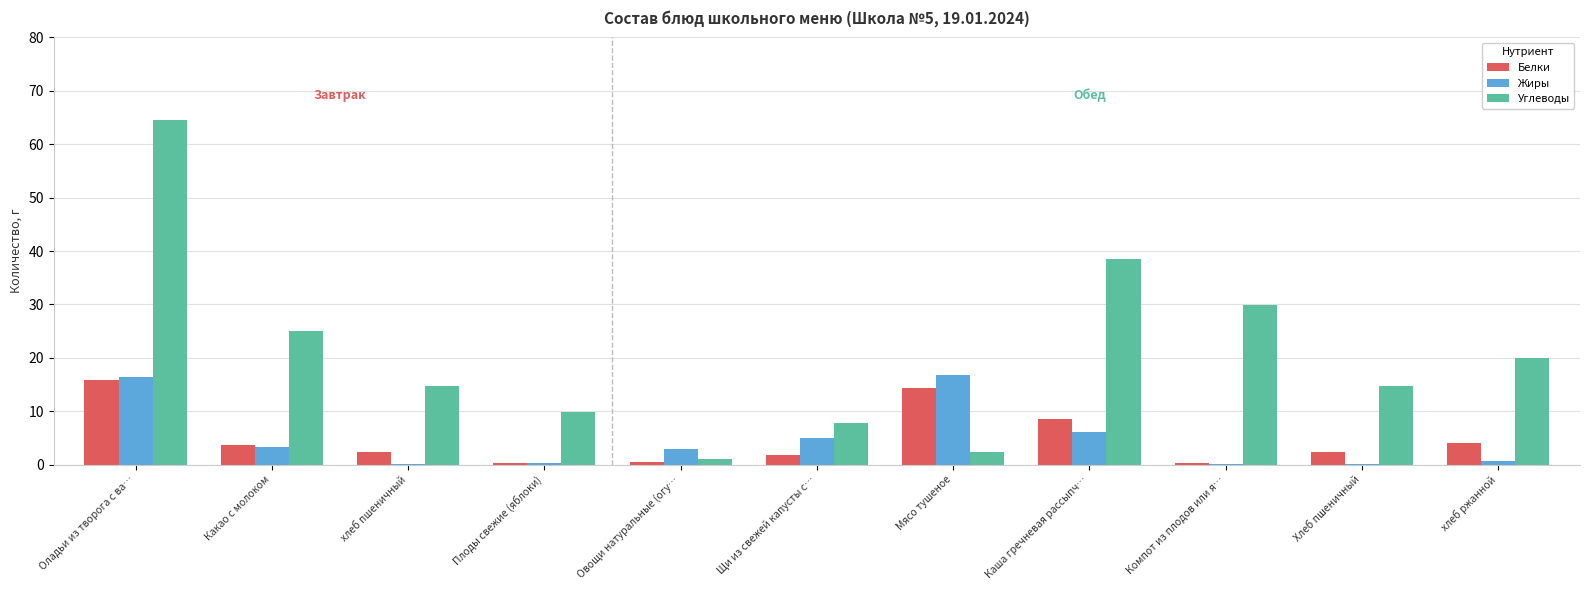

What is the maximum value for Белки?

15.9